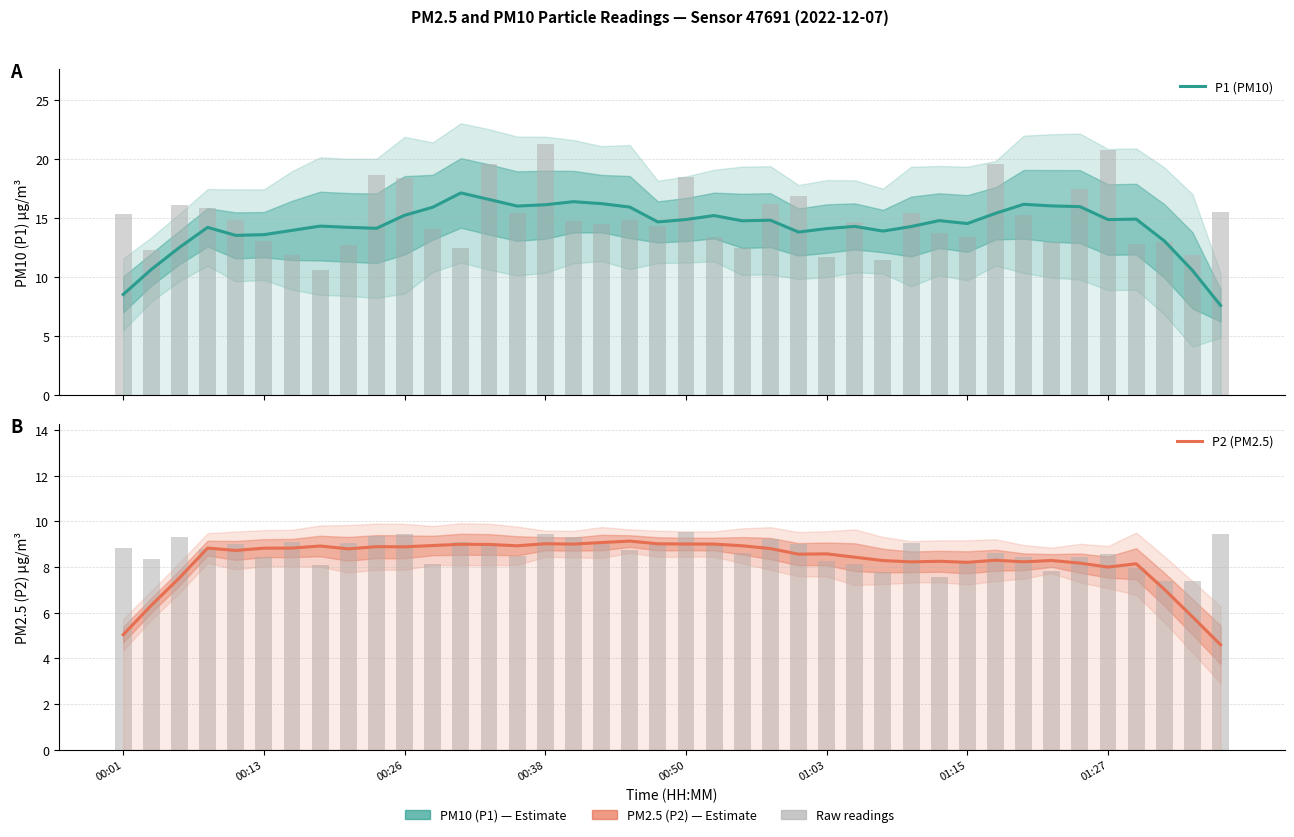

Reading left to right, what are all the values shown in this chart?

P1 (PM10): 8.5	10.7	12.5	14.2	13.5	13.6	14.0	14.3	14.2	14.1	15.3	15.9	17.1	16.6	16.0	16.1	16.4	16.2	16.0	14.7	14.9	15.2	14.8	14.8	13.8	14.1	14.3	13.9	14.3	14.8	14.6	15.4	16.2	16.0	16.0	14.9	14.9	13.1	10.6	7.6
P2 (PM2.5): 5.0	6.3	7.5	8.8	8.7	8.8	8.8	8.9	8.8	8.9	8.9	8.9	9.0	9.0	8.9	9.0	9.0	9.1	9.1	9.0	9.0	9.0	8.9	8.8	8.6	8.6	8.4	8.3	8.2	8.3	8.2	8.3	8.2	8.3	8.2	8.0	8.1	7.0	5.8	4.6